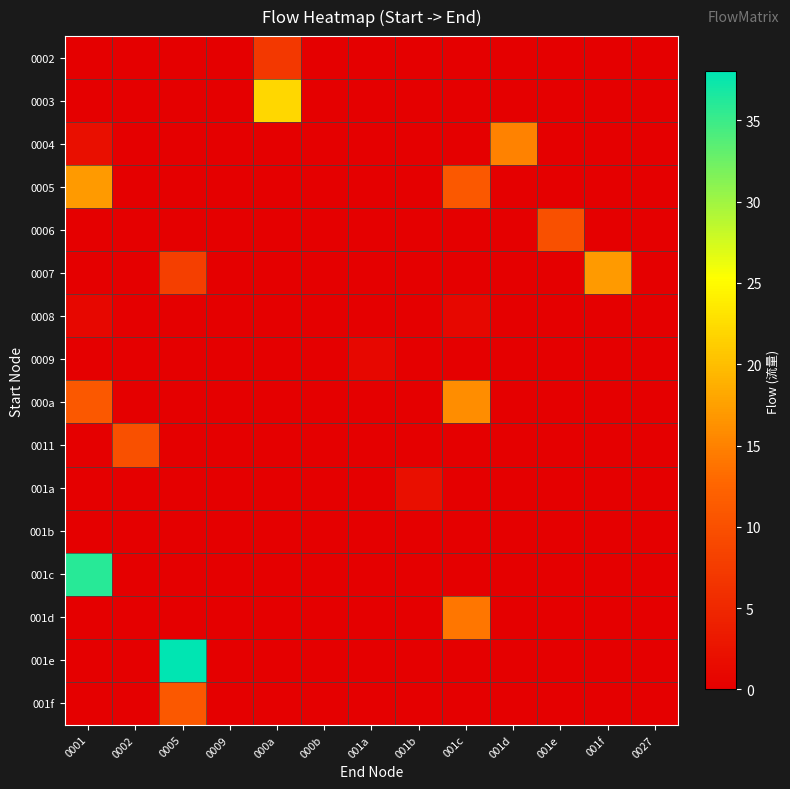

What is the total value across all series at 001b?

2